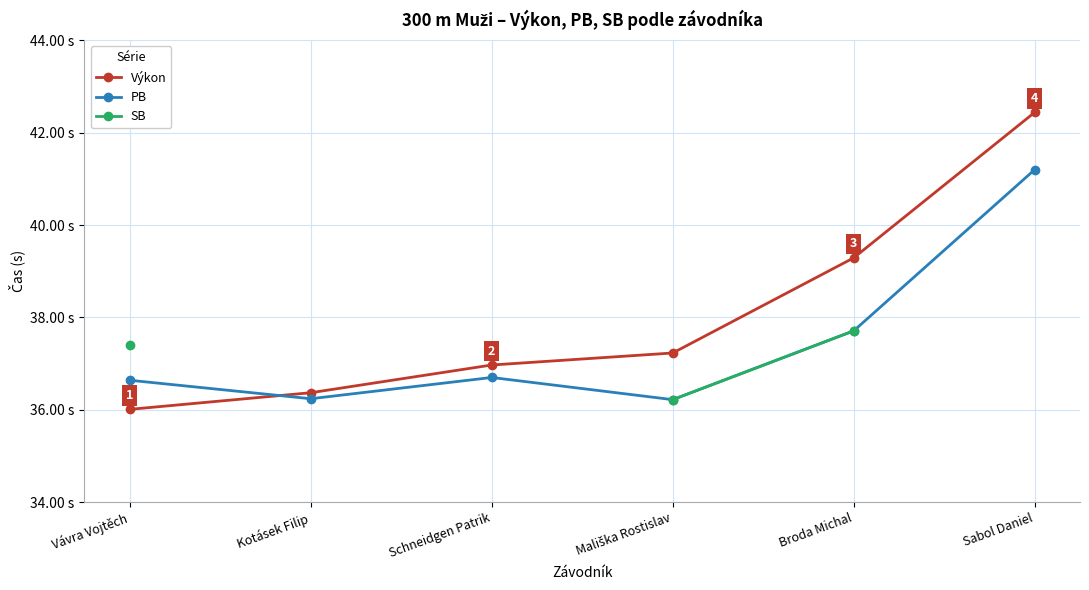

Read the Výkon value at Mališka Rostislav.

37.2